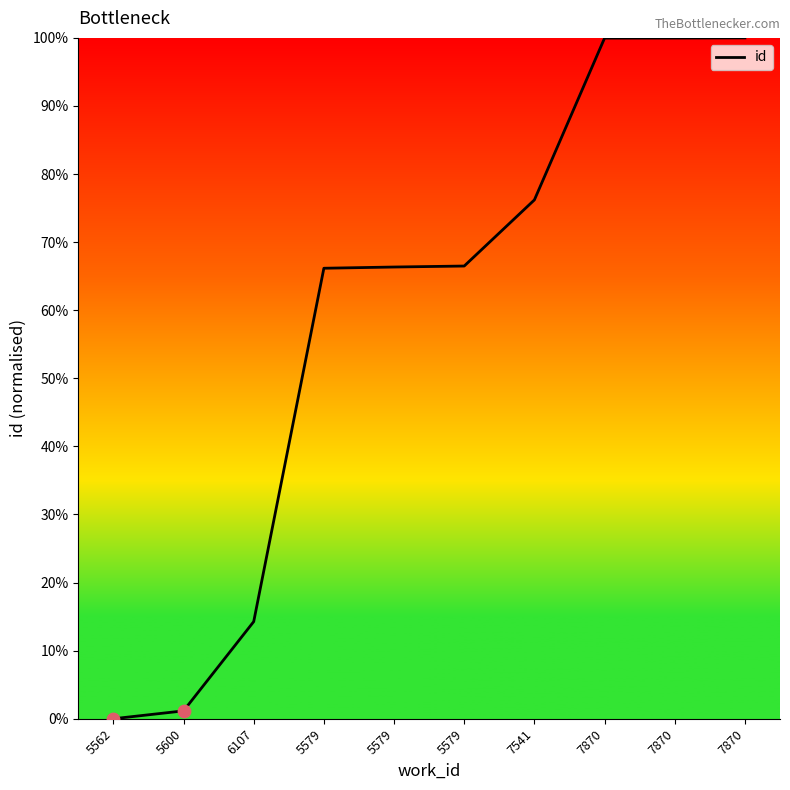

Does the chart have visible grid lines?

No